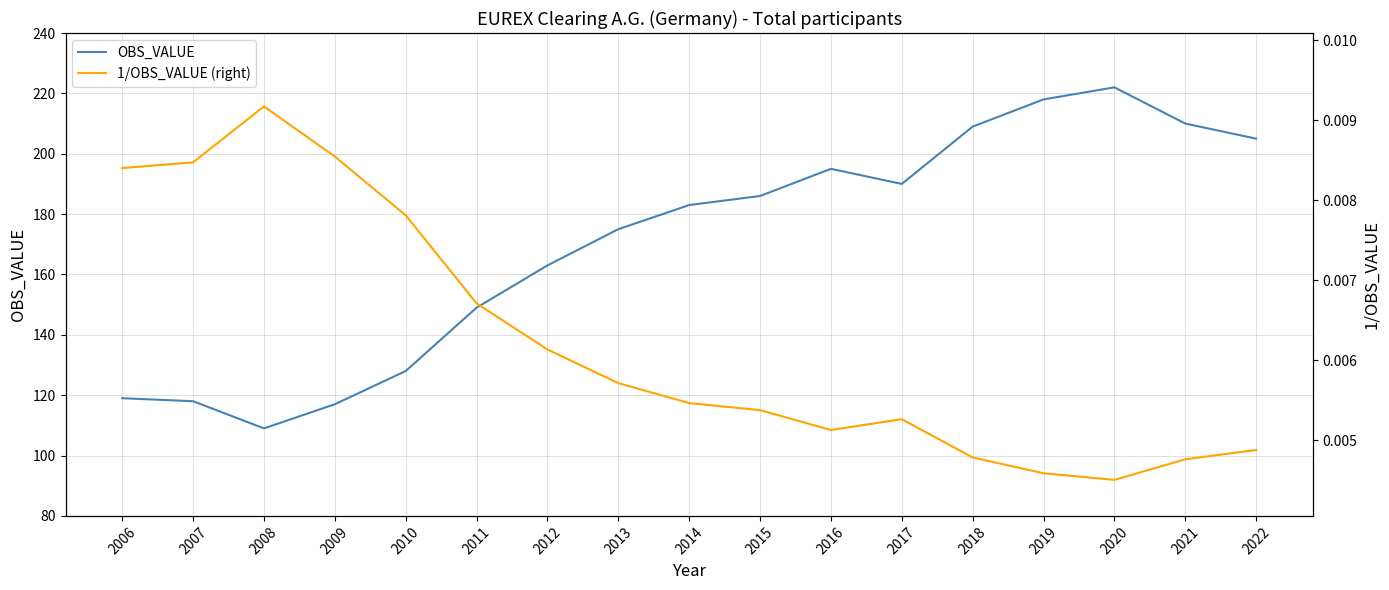

How many distinct data groups are displayed?

2